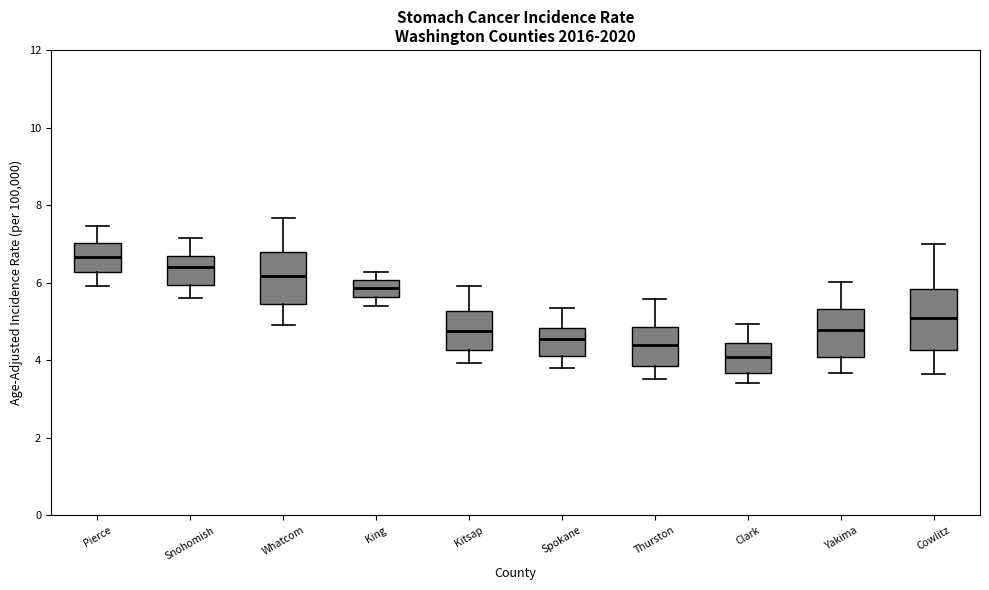

Where does the median line of the box for Whatcom sit on the y-axis? The values are not printed on the chart, so give them approximately, as read against the axis.

6.2